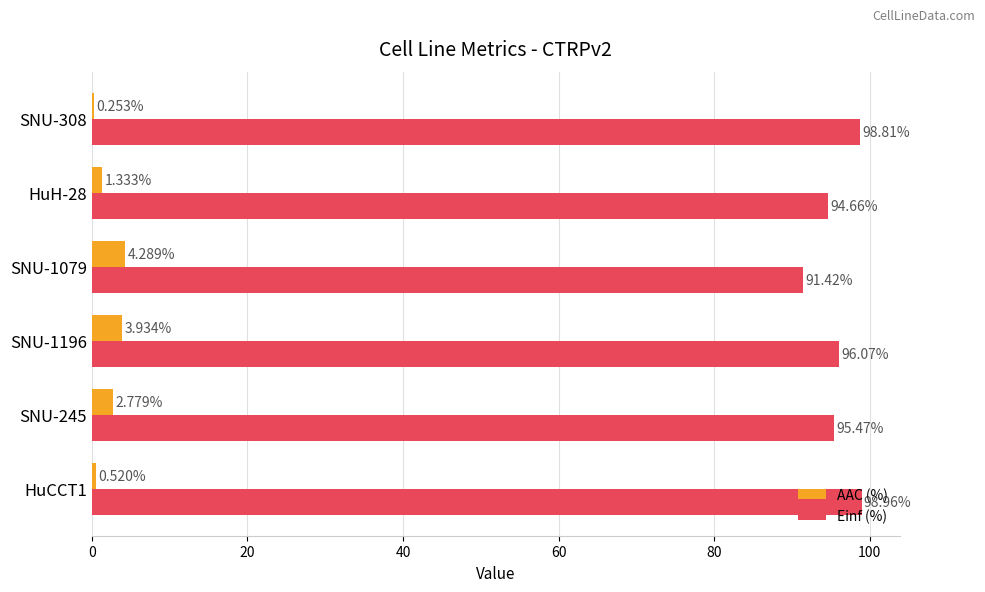

Which series has the widest spread of values?

Einf (%)